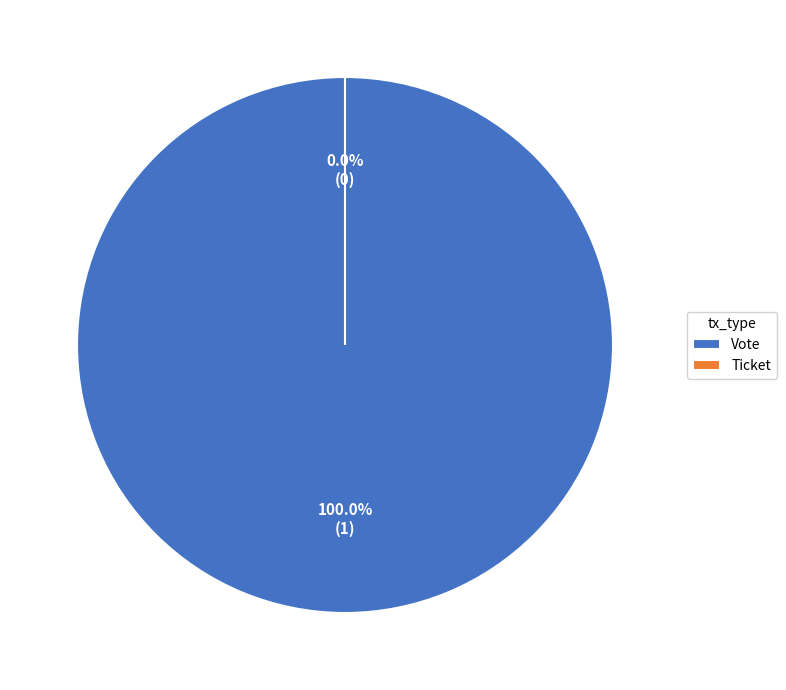

How many segments does this pie chart have?

2